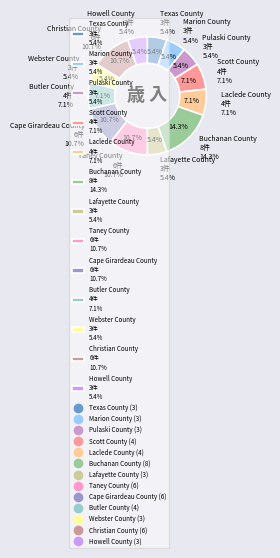

To the nearest percent, what is the combined percentage of Taney County and Marion County?

16%